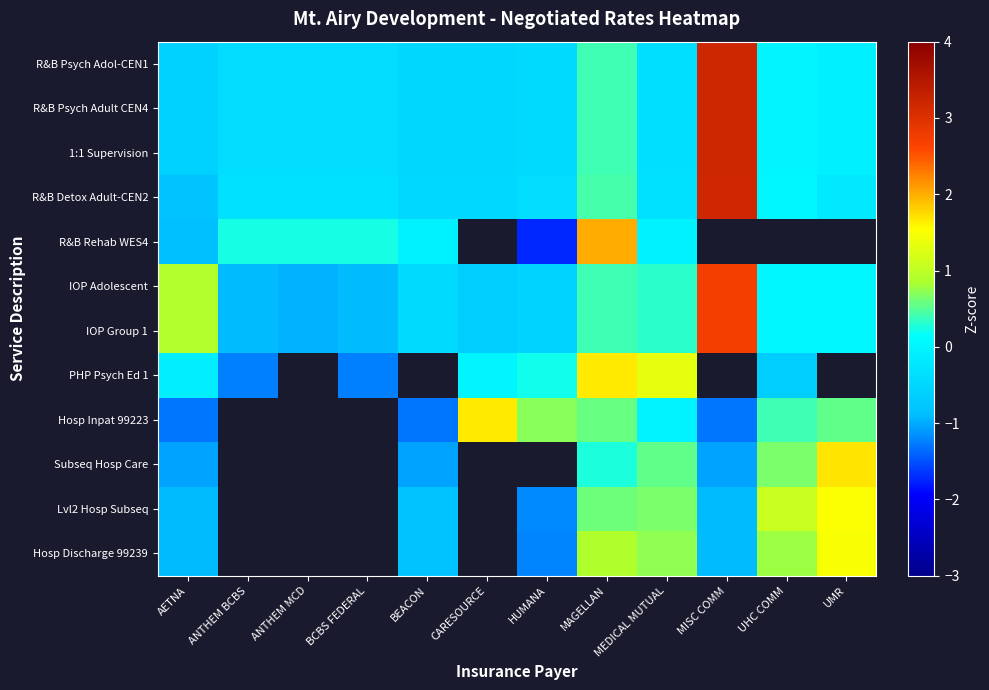

How many series are shown in this chart?

12